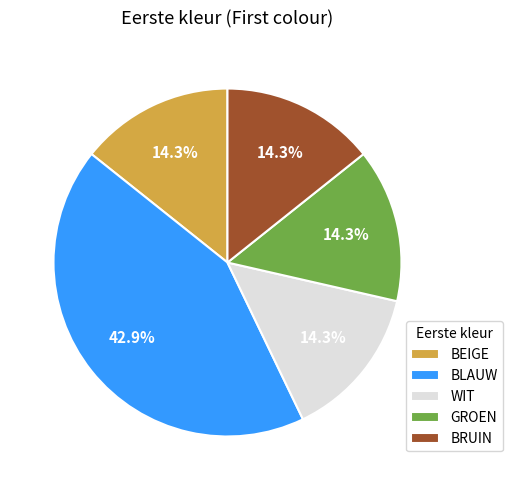

True or false: BRUIN accounts for 29% of the total.

False